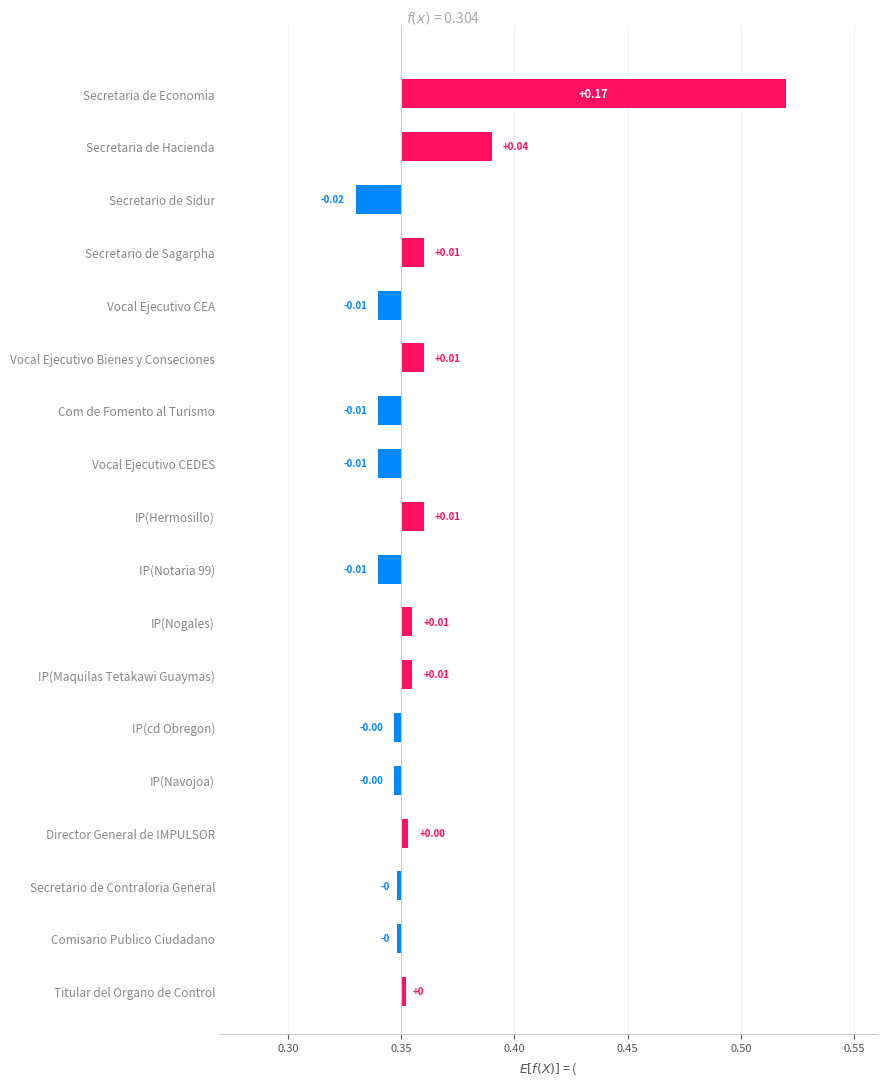

Reading left to right, transcribe all the data shown in this chart.

0.0	-0.0	-0.0	0.0	-0.0	-0.0	0.0	0.0	-0.0	0.0	-0.0	-0.0	0.0	-0.0	0.0	-0.0	0.0	0.2